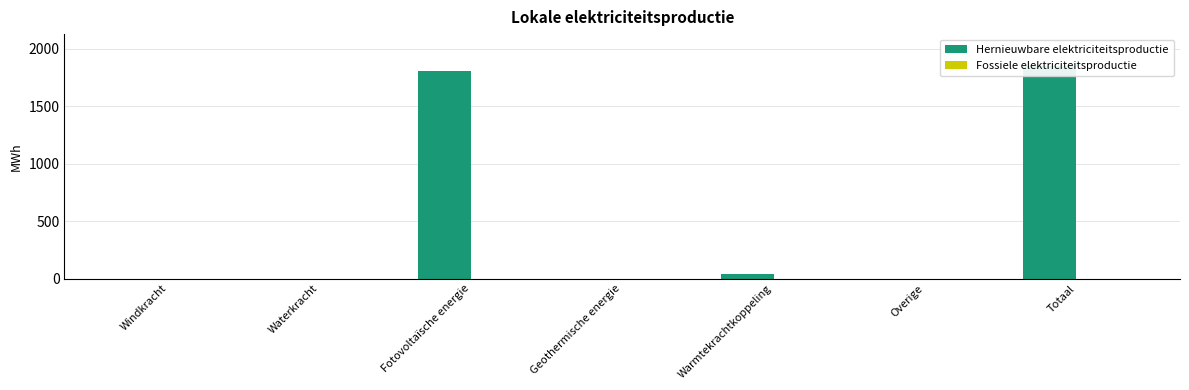

Rank the series by their maximum value, from highest to lowest.

Hernieuwbare elektriciteitsproductie, Fossiele elektriciteitsproductie